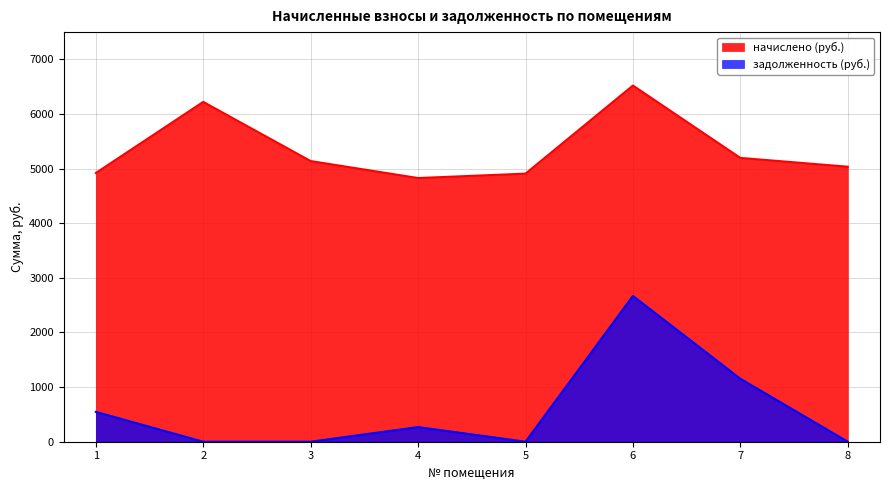

How many data points does each series have?

8